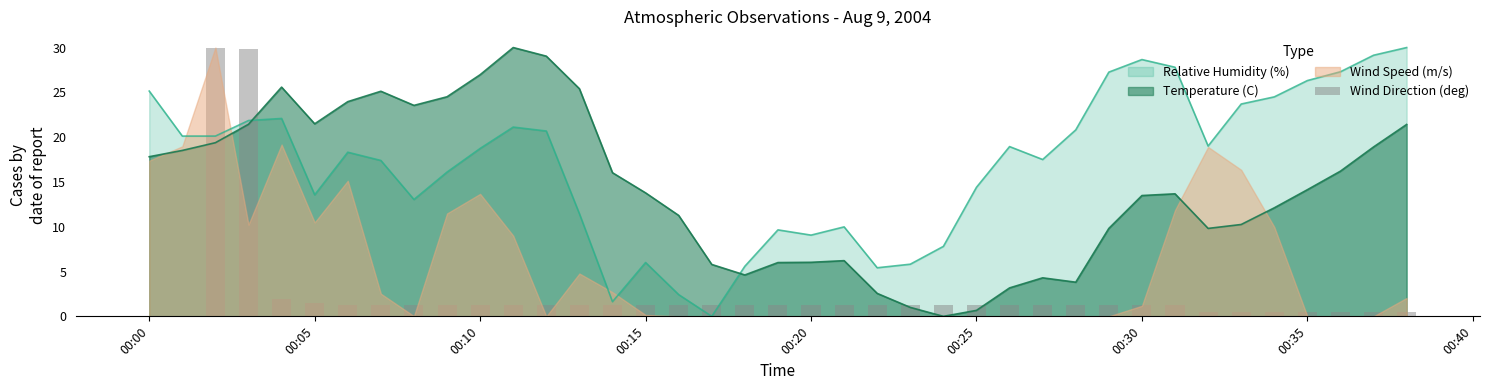

What is the maximum value shown in the chart?

30.0